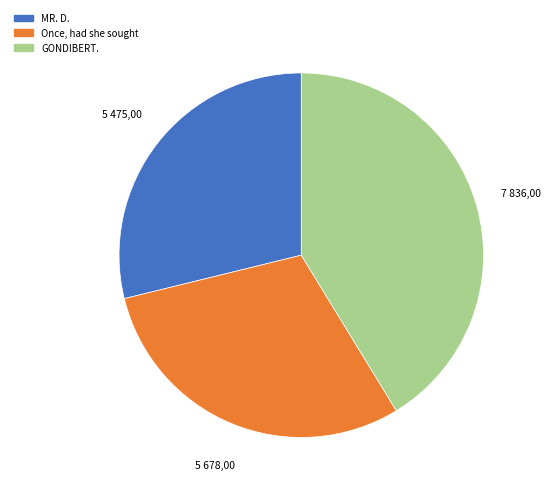

Which has a higher value, GONDIBERT. or Once, had she sought?

GONDIBERT.